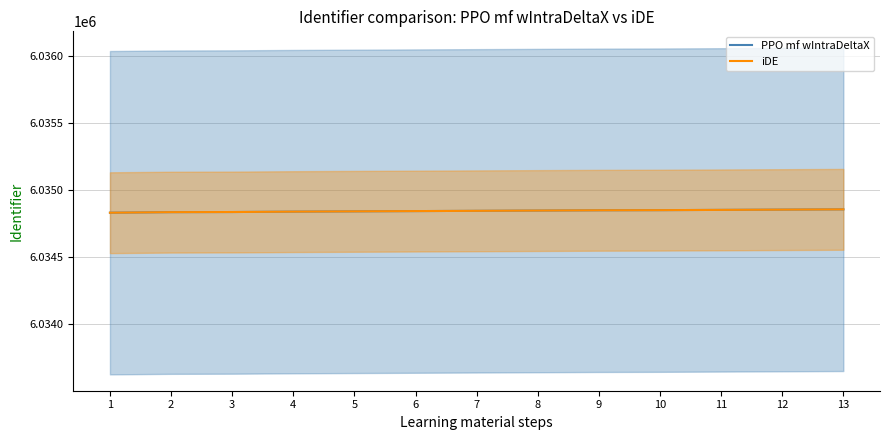

Reading left to right, list all the values displayed in this chart.

PPO mf wIntraDeltaX: 6034829	6034833	6034834	6034837	6034839	6034841	6034843	6034845	6034847	6034848	6034850	6034852	6034854
iDE: 6034829	6034833	6034834	6034837	6034839	6034841	6034843	6034845	6034847	6034848	6034850	6034852	6034854